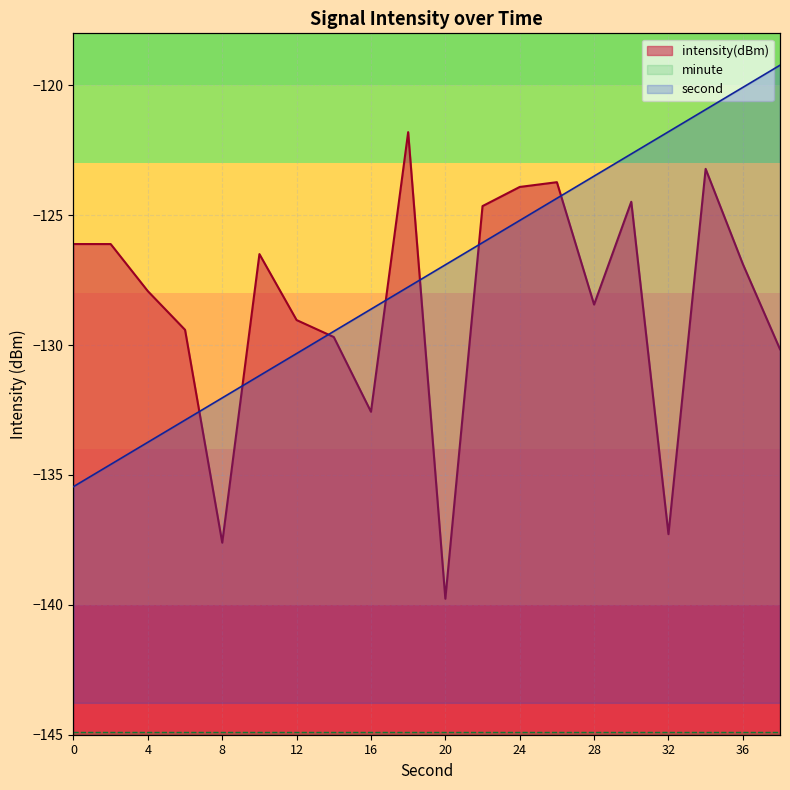

At which label is second closest to -135?

20